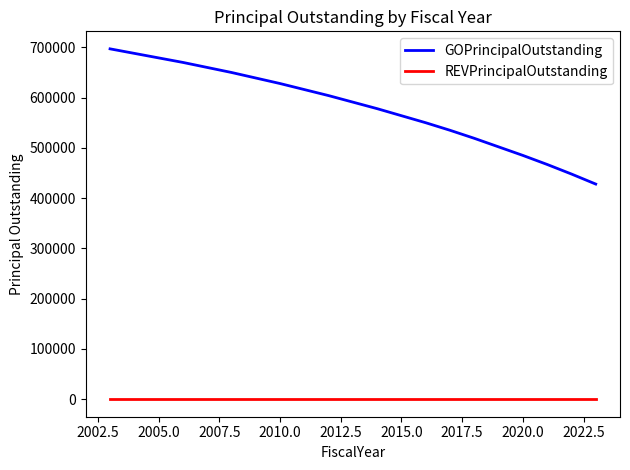

What is the lowest value of the GOPrincipalOutstanding series?

428000